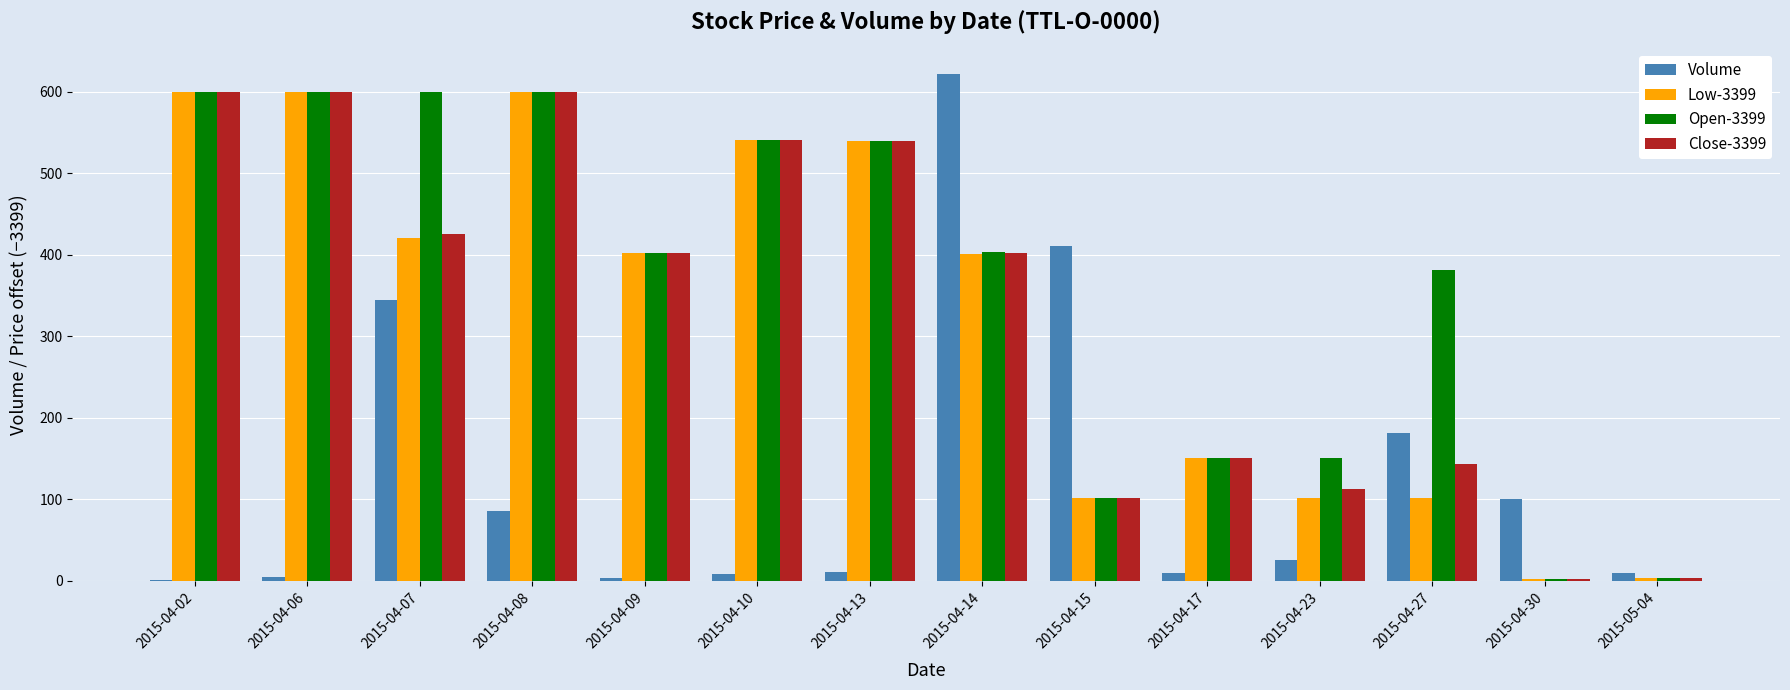

What is the sum of all Open-3399 values?

5075